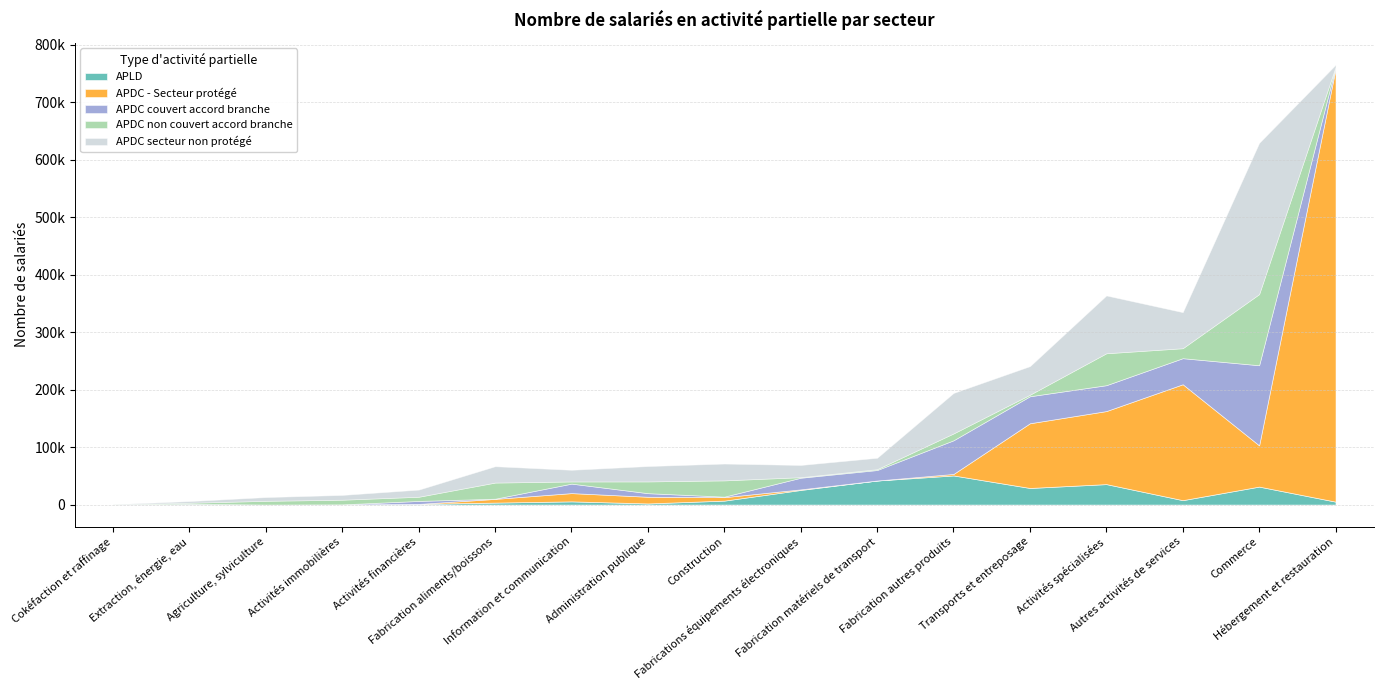

How many lines are shown in the chart?

5